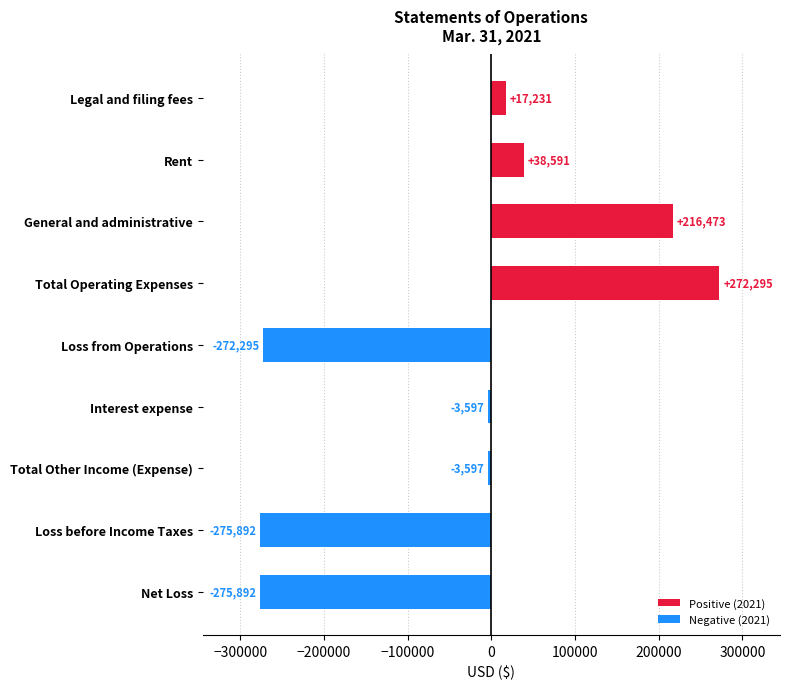

Reading right to left, what are all the values shown in this chart?

Positive (2021): 0	0	0	0	0	272295	216473	38591	17231
Negative (2021): -275892	-275892	-3597	-3597	-272295	0	0	0	0